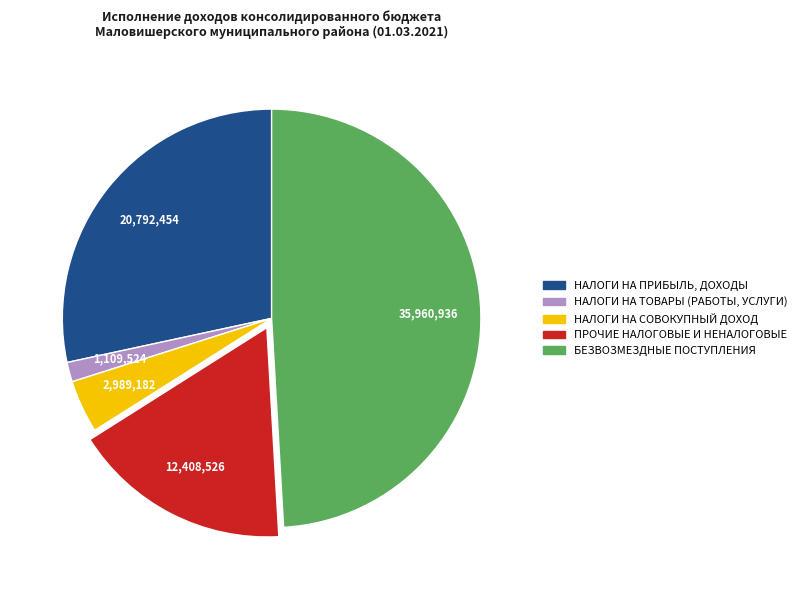

Does any single category account for the majority?

No